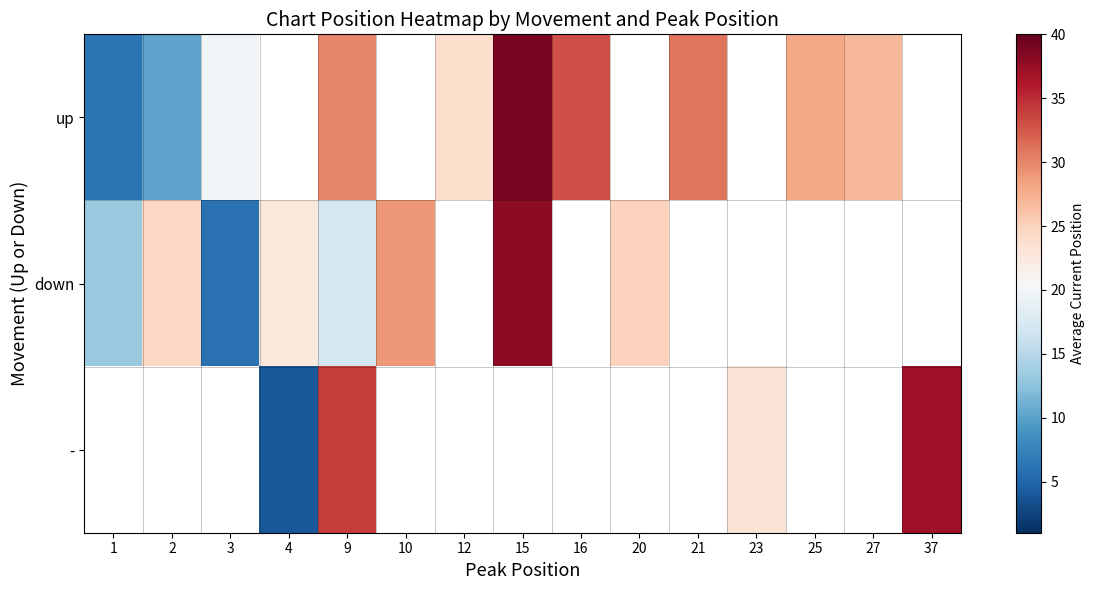

At how many categories does at least one series exceed 17?

14